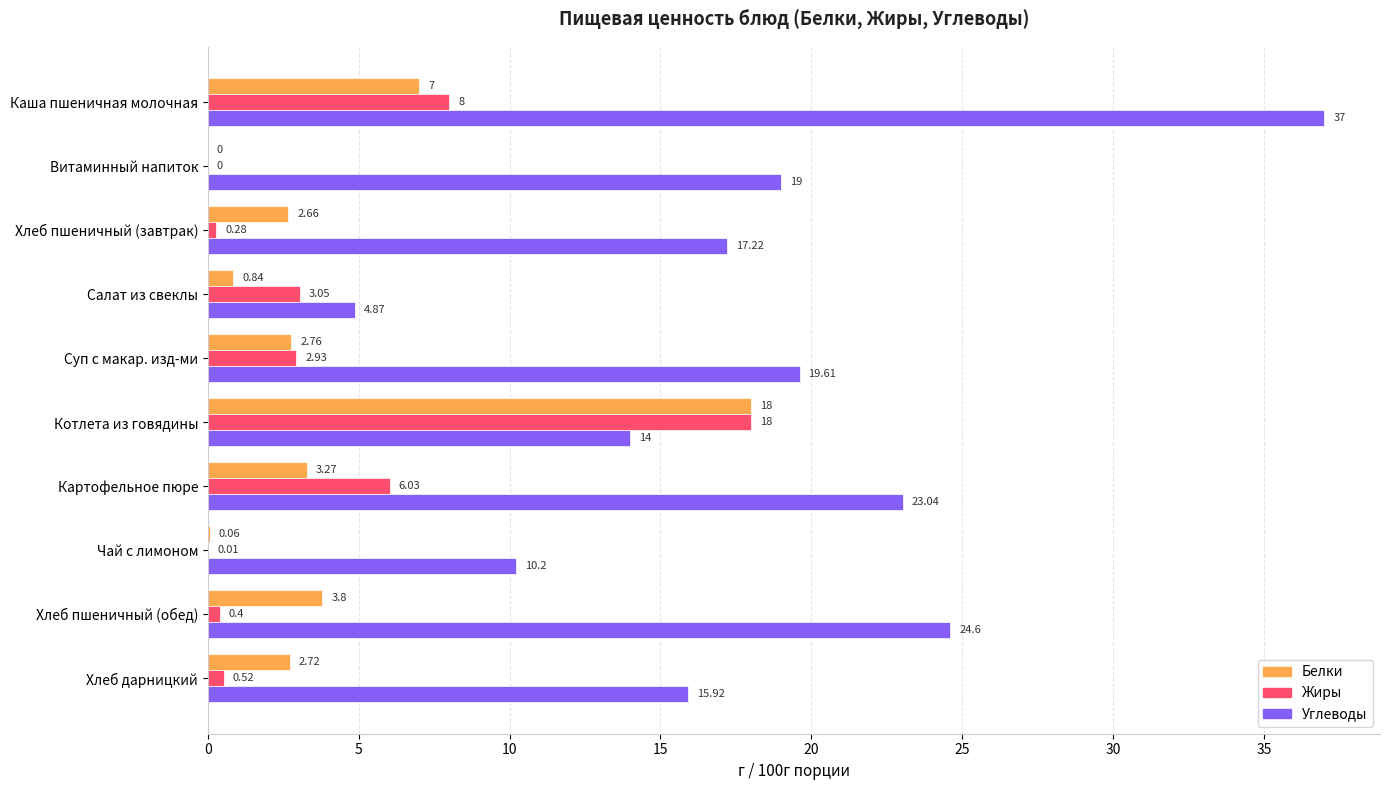

At which label is Белки closest to 9?

Каша пшеничная молочная